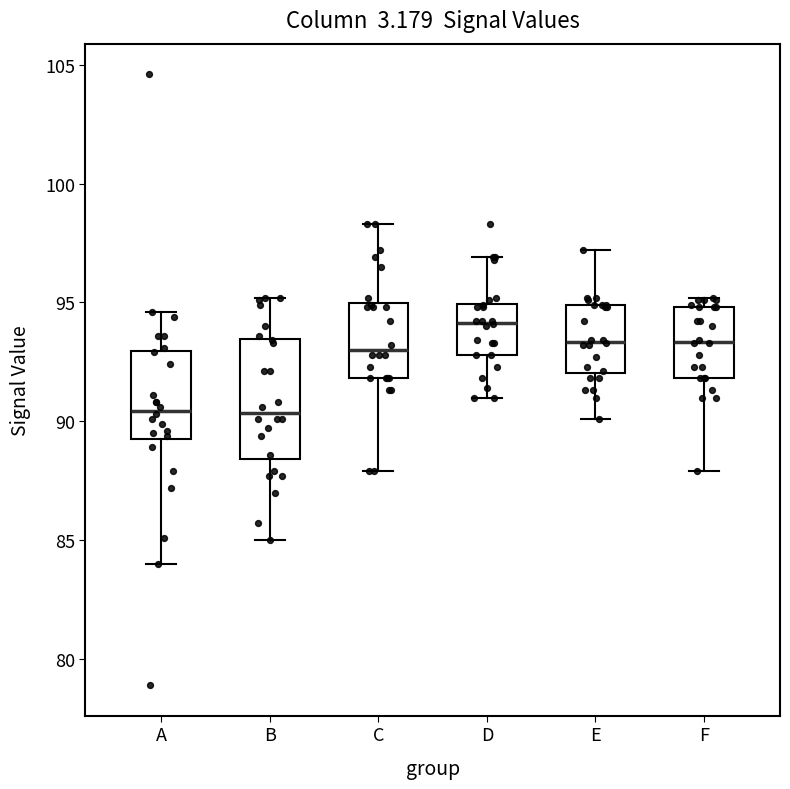

Where does the upper whisker of the box for D end on the y-axis? The values are not printed on the chart, so give them approximately, as read against the axis.

97.0